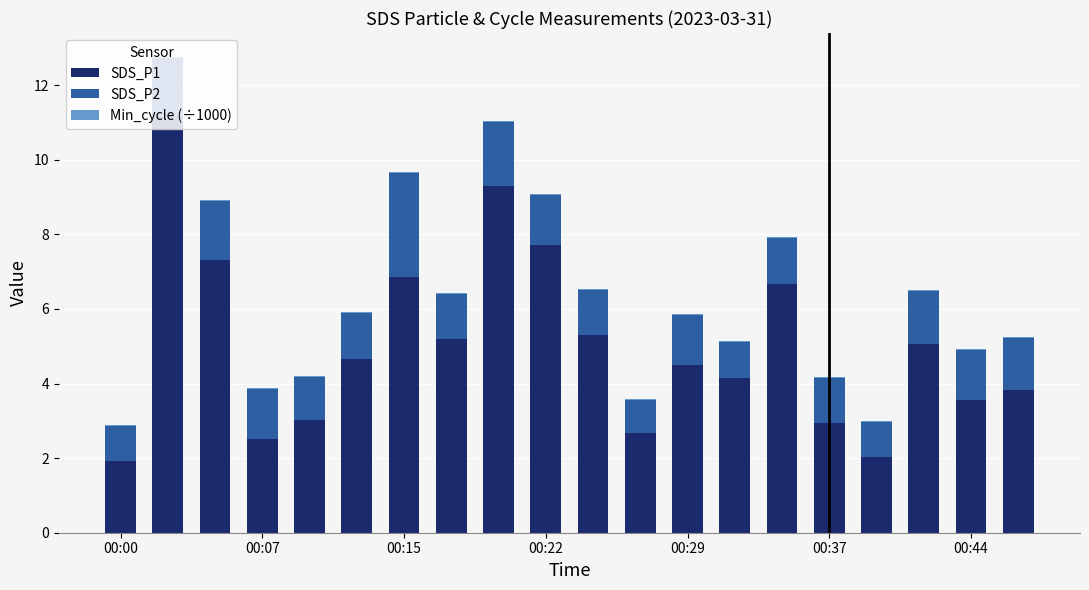

What is the highest value of the SDS_P1 series?

11.2